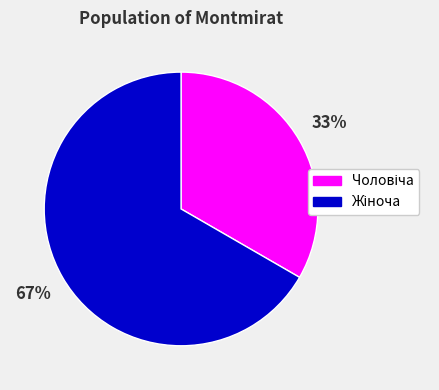

To the nearest percent, what is the average slice percentage?

50%